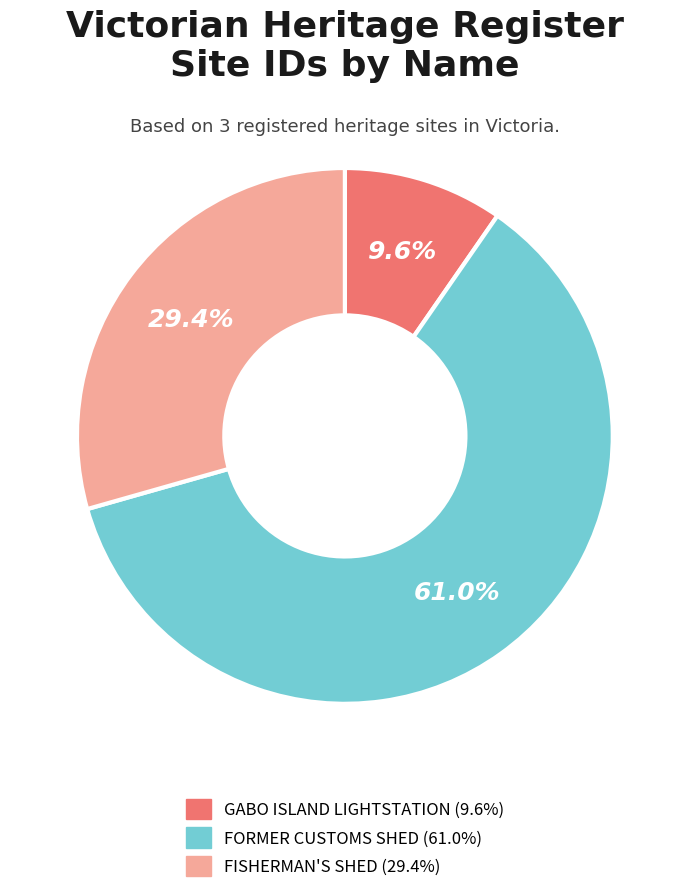

True or false: FISHERMAN'S SHED accounts for 29% of the total.

True